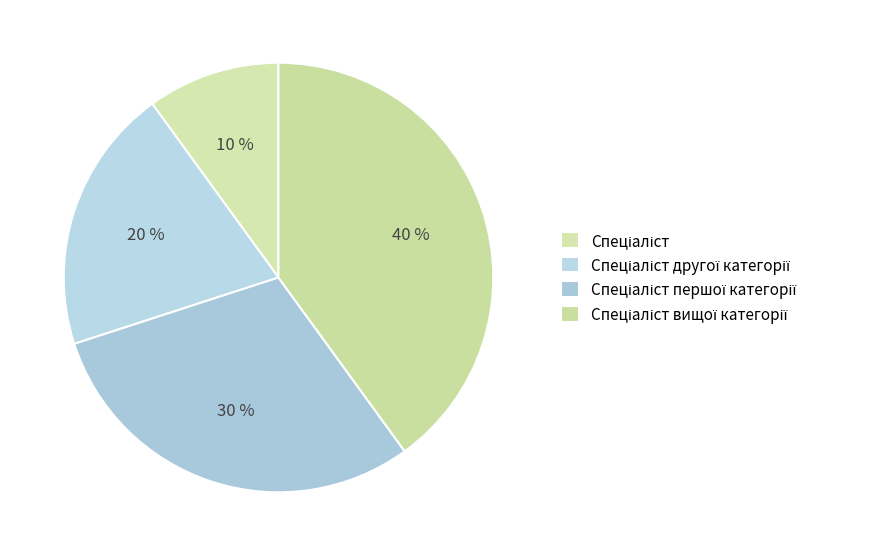

Approximately how many times larger is the value at Спеціаліст вищої категорії compared to Спеціаліст першої категорії?

1.3